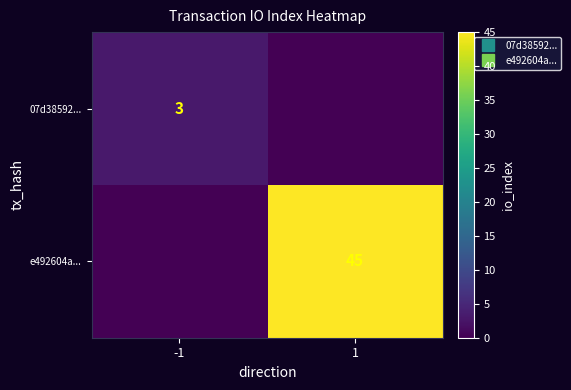

Is the value of 07d38592... at 1 greater than the value of e492604a... at 1?

No